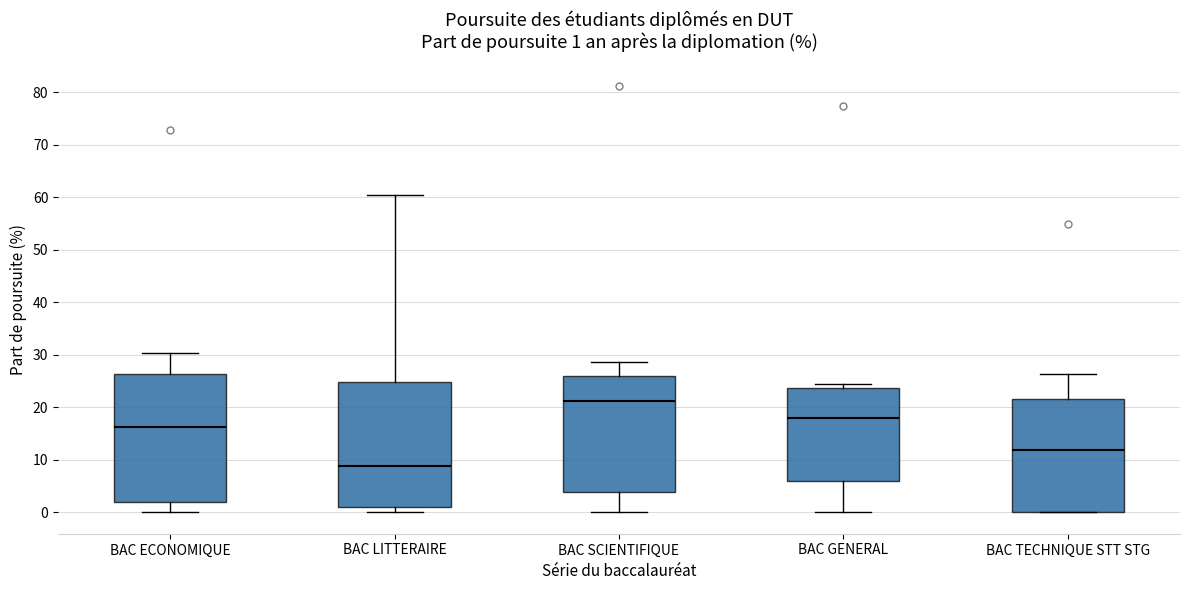

Which box's median line is the highest?

BAC SCIENTIFIQUE